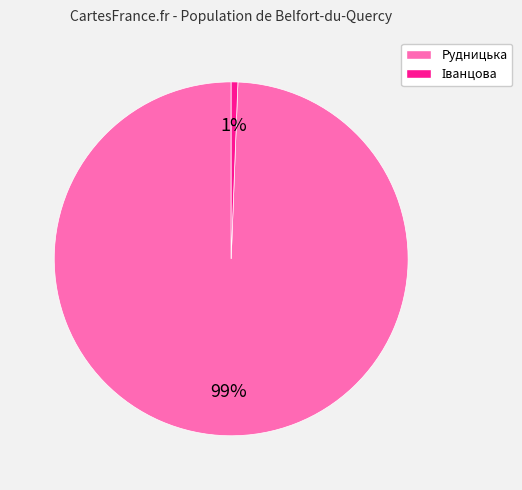

Which slice is the largest?

Рудницька